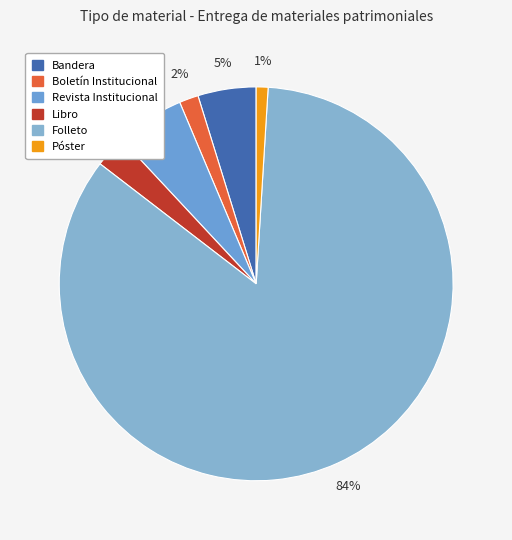

How many slices are in this pie chart?

6